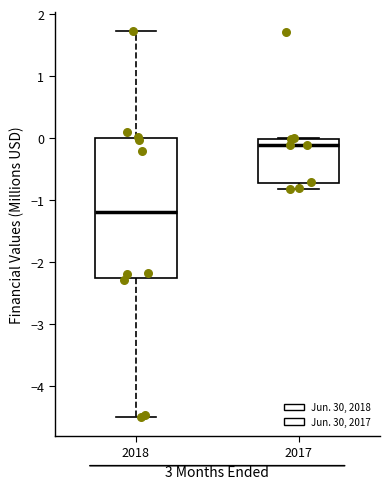

Which box's median line is the lowest?

2018